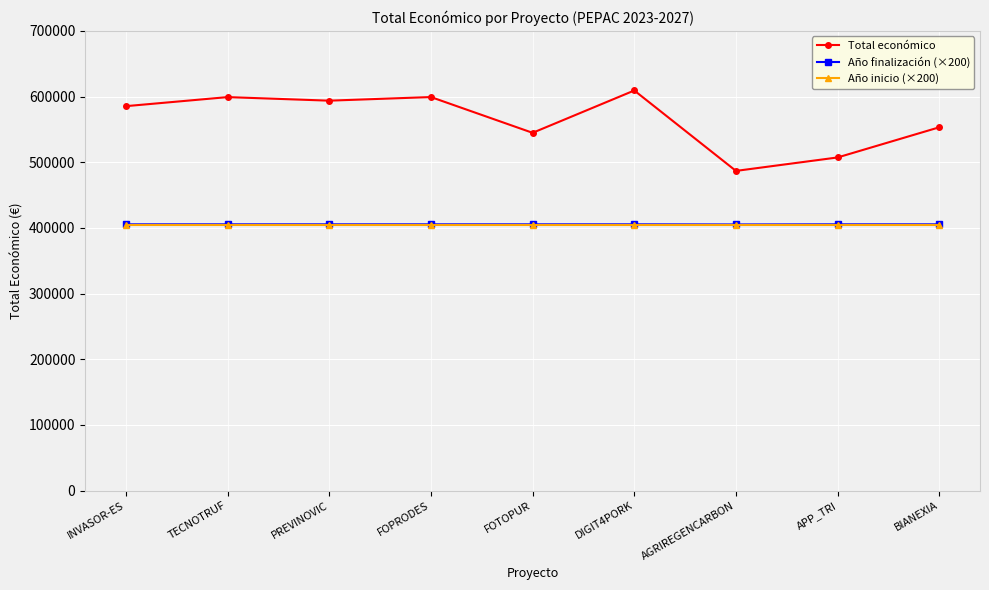

At how many categories does at least one series exceed 529125?

7